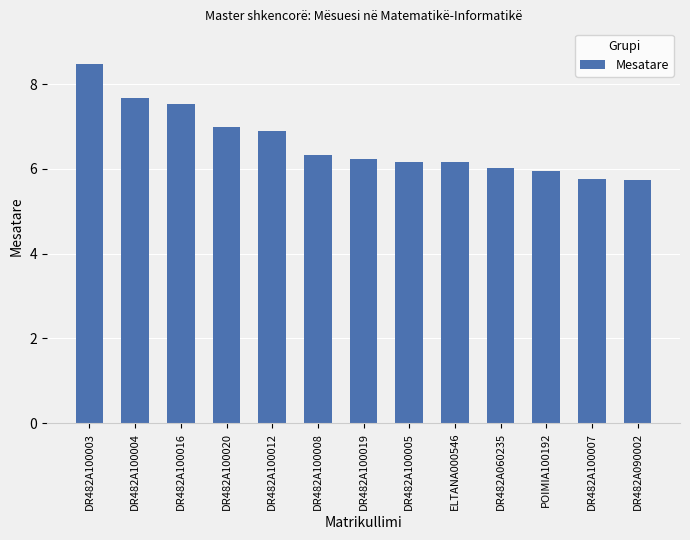

What is the change in value from DR482A100003 to DR482A100008?

-2.1